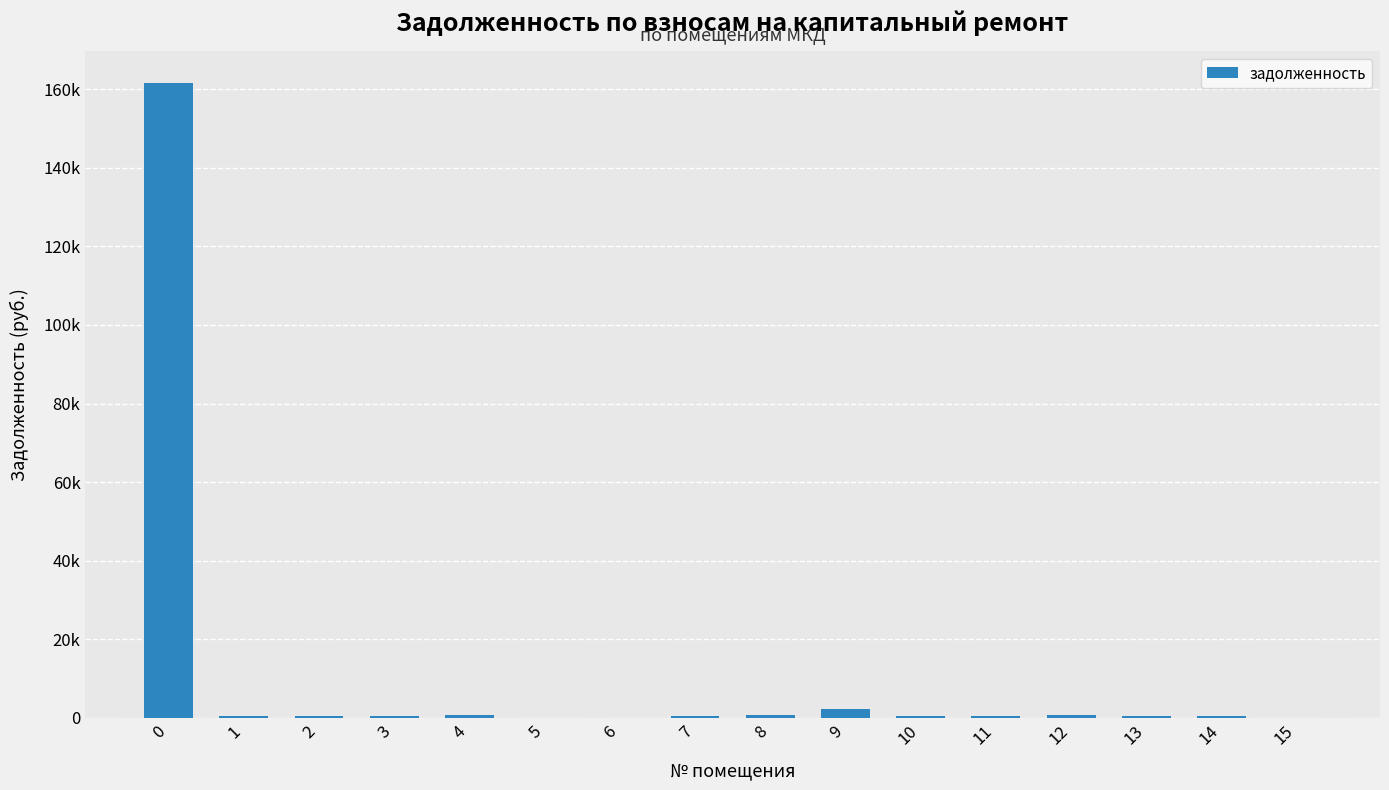

How many bars are there in total?

16